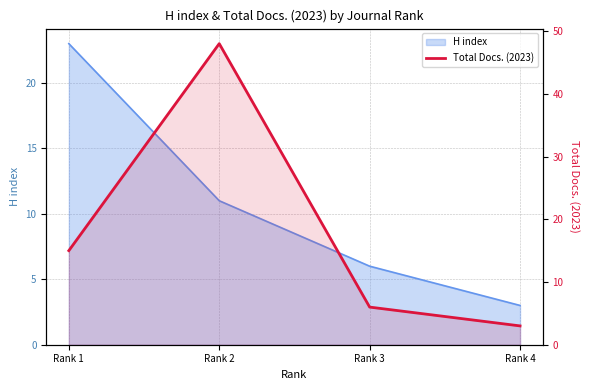

Does the chart have visible grid lines?

Yes